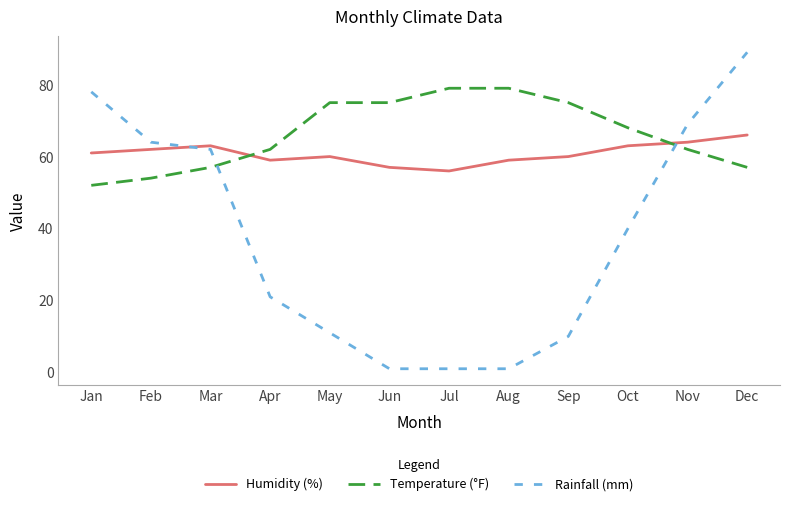

True or false: Humidity (%) and Temperature (°F) intersect in this chart.

True